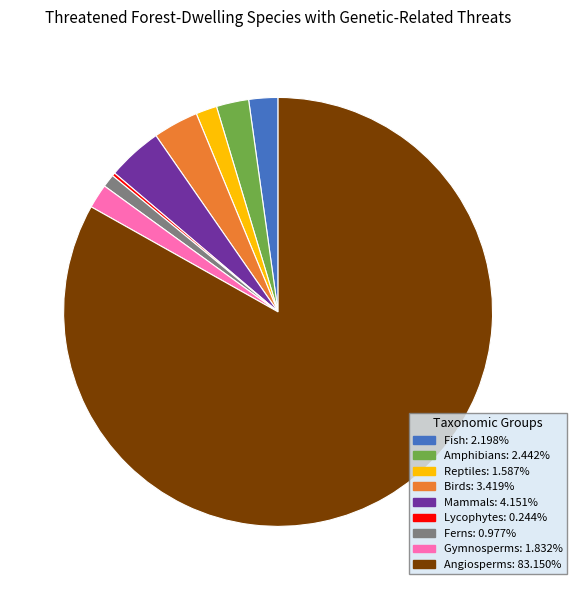

Is Birds the majority of the pie?

No